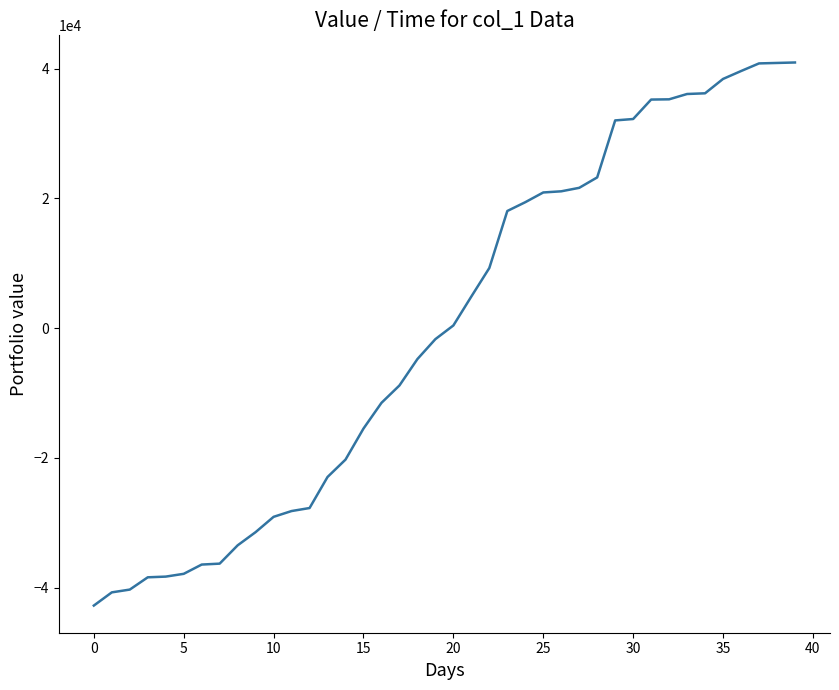

What is the difference between the maximum and minimum values?

83724.6